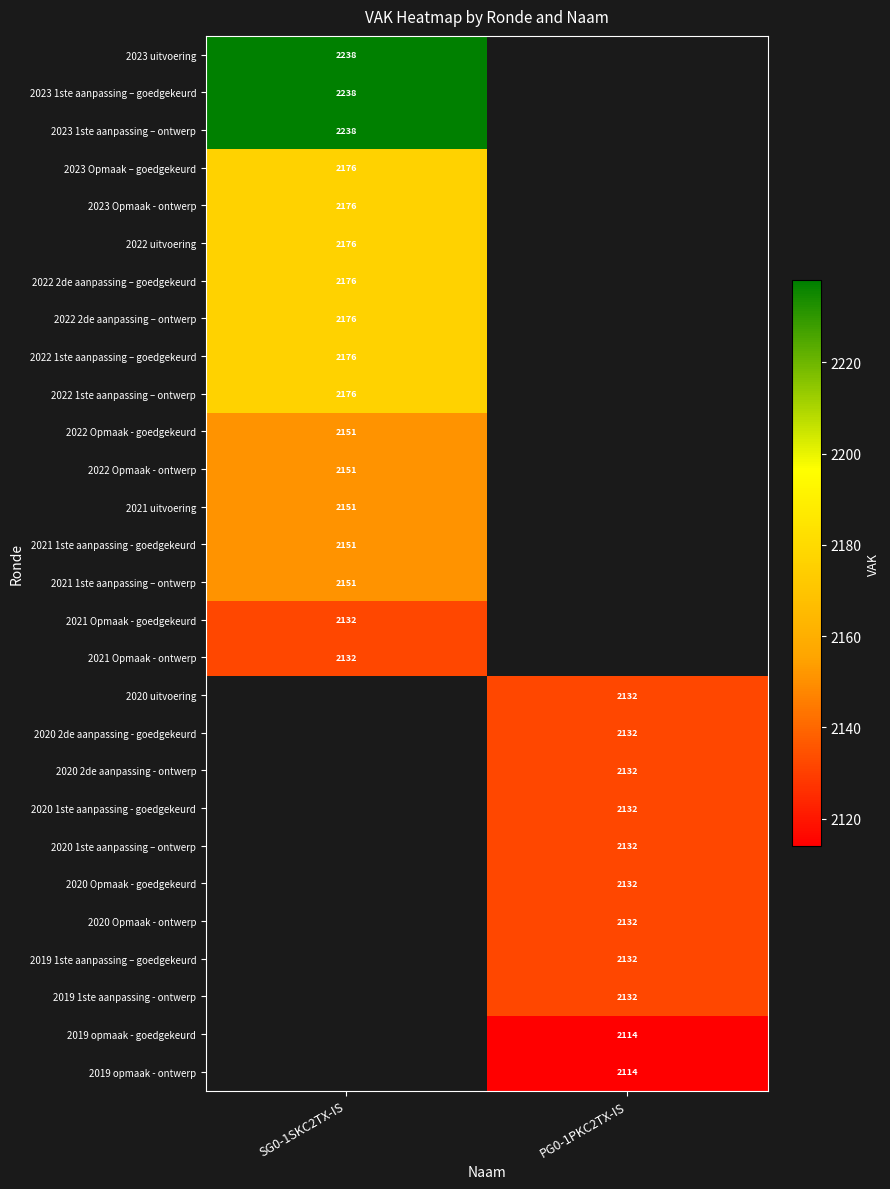

Is the value of 2021 uitvoering at SG0-1SKC2TX-IS greater than the value of 2020 1ste aanpassing – ontwerp at PG0-1PKC2TX-IS?

Yes